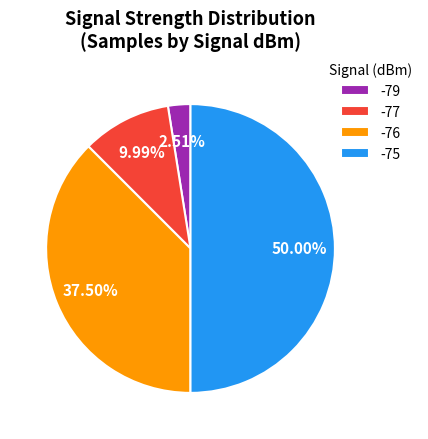

Rank the categories by value from highest to lowest.

-75, -76, -77, -79